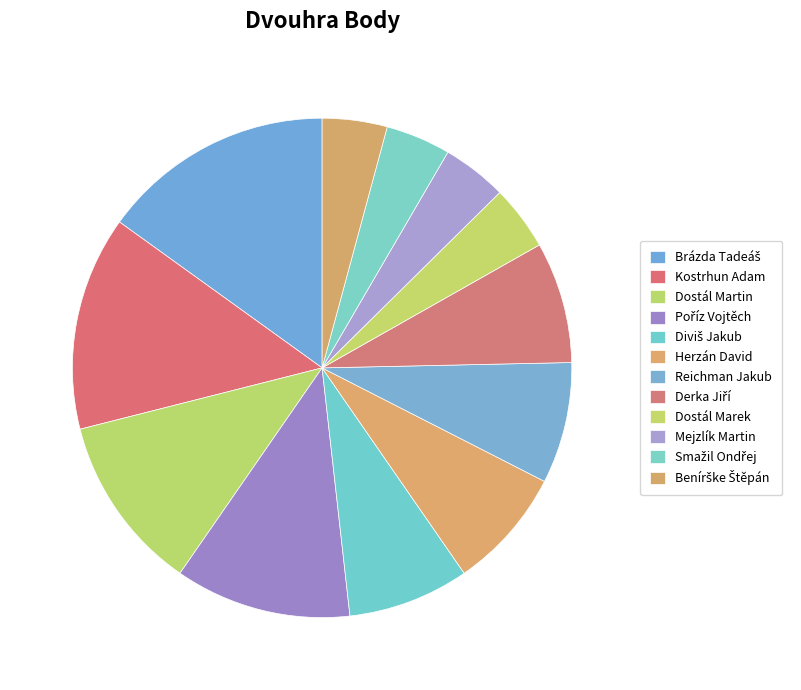

To the nearest percent, what is the average slice percentage?

8%